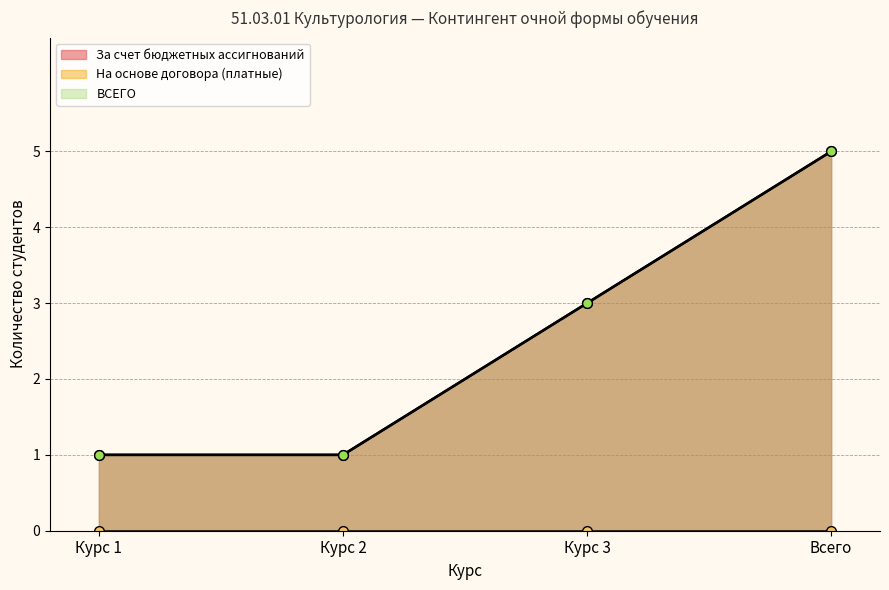

What is the average value of the Total Budget series?

2